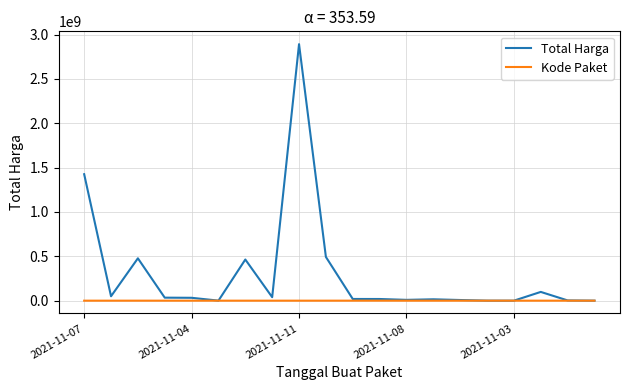

Which series has the largest range (max minus min)?

Total Harga